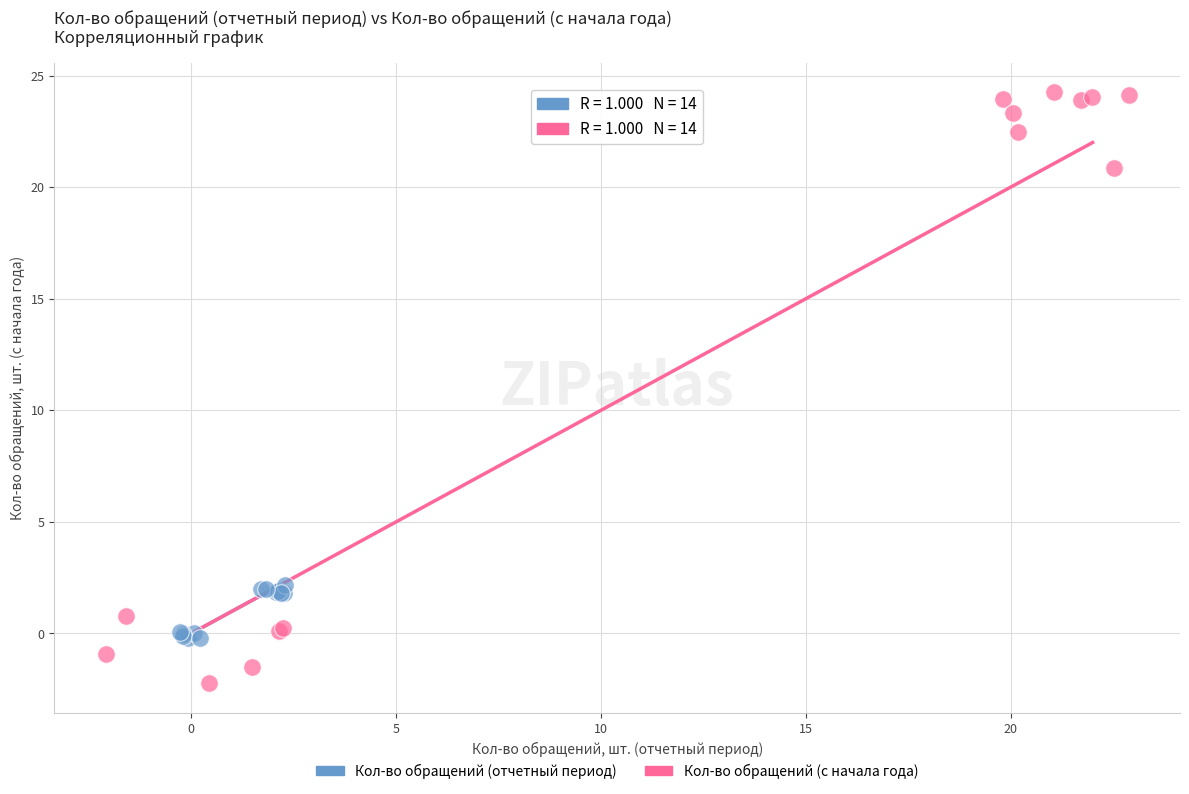

What are all the series names shown in the legend?

Кол-во обращений (отчетный период), Кол-во обращений (с начала года)